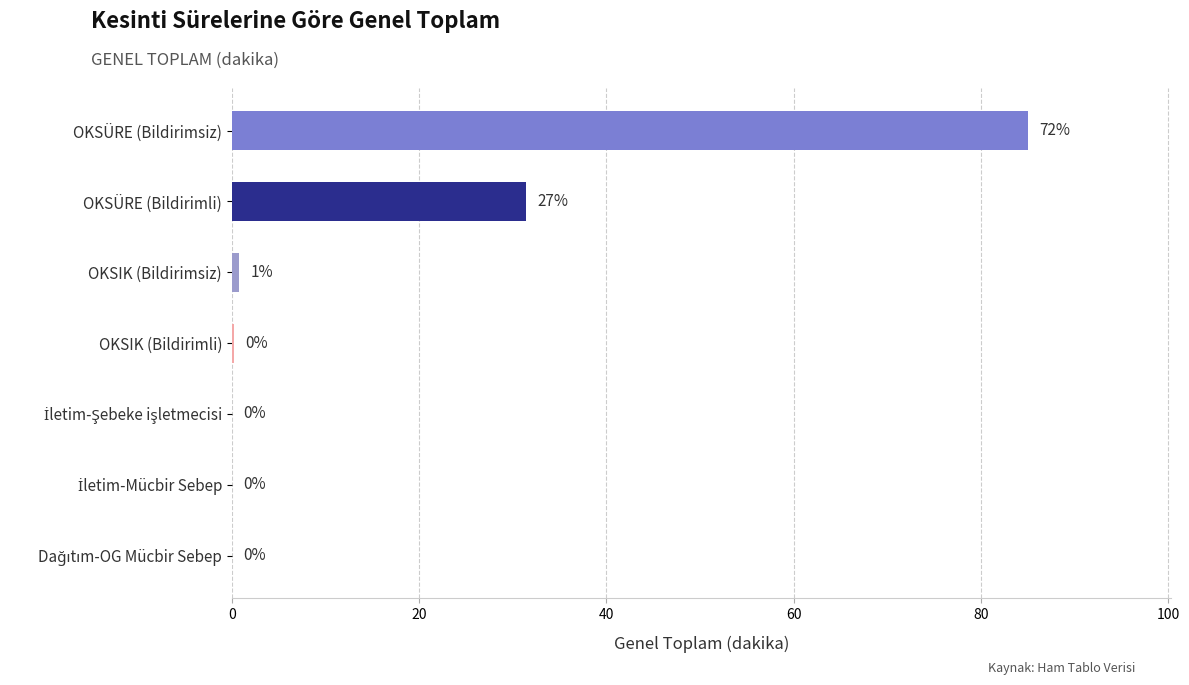

What is the approximate value at OKSÜRE (Bildirimsiz)?

85.0